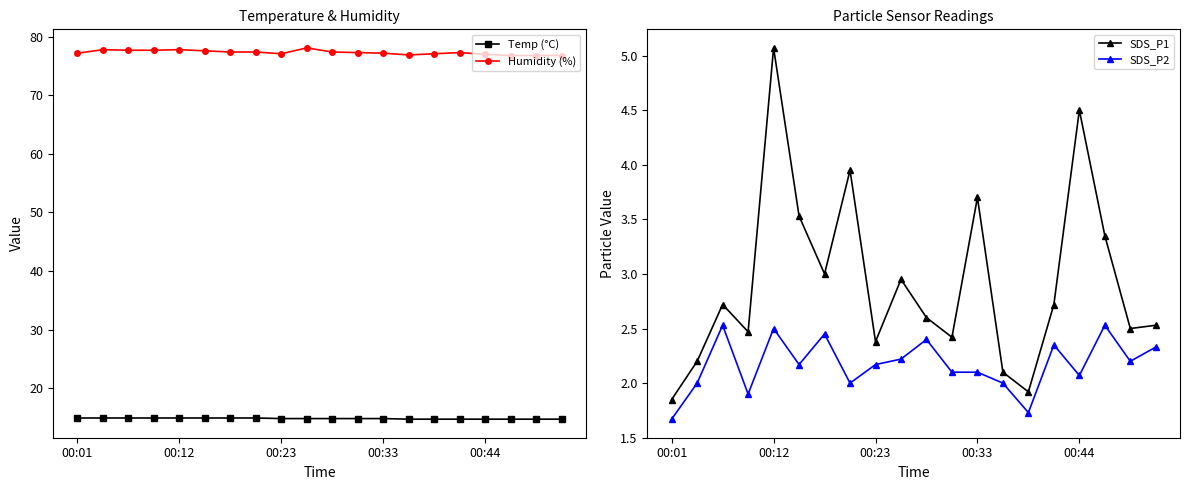

True or false: SDS_P1 and Humidity (%) intersect in this chart.

False